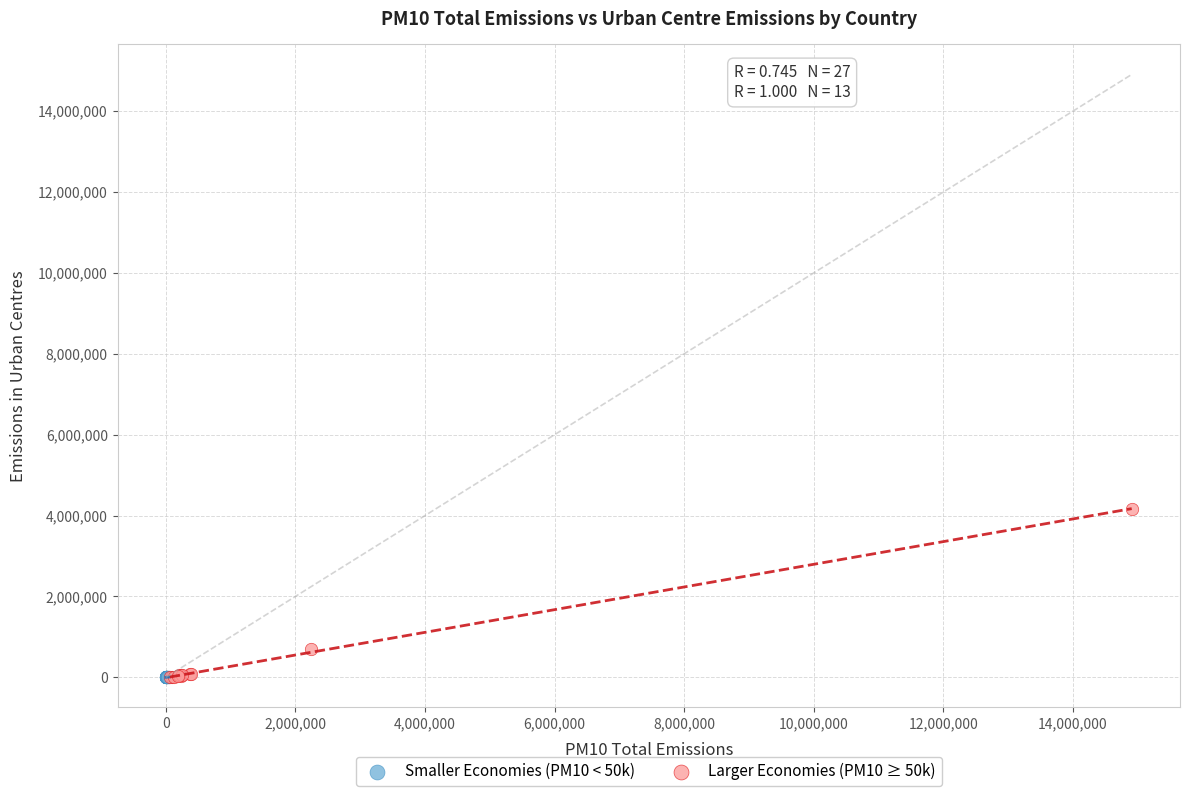

Which series contains the highest Y value?

Larger Economies (PM10 ≥ 50k)